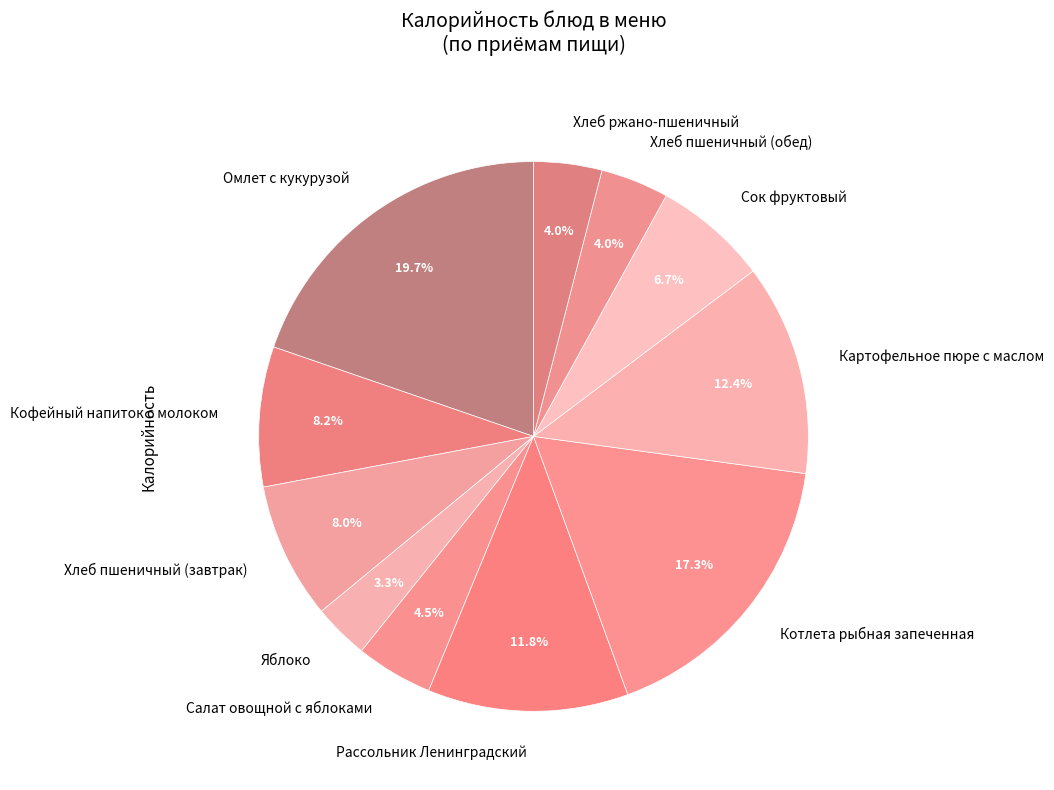

Which category has the biggest portion of the pie?

Омлет с кукурузой